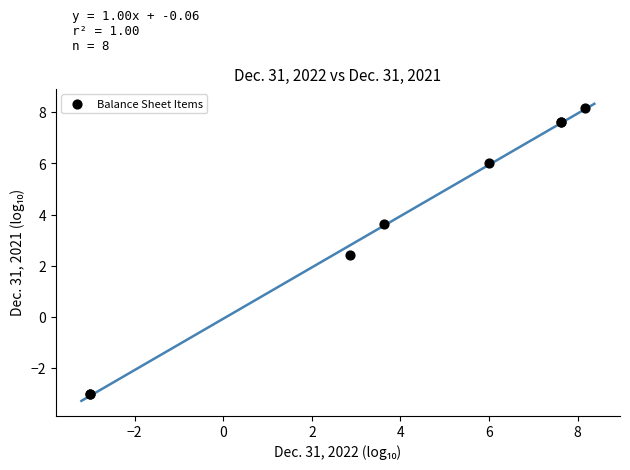

What Y value in the scatter plot is closest to 2?

2.4